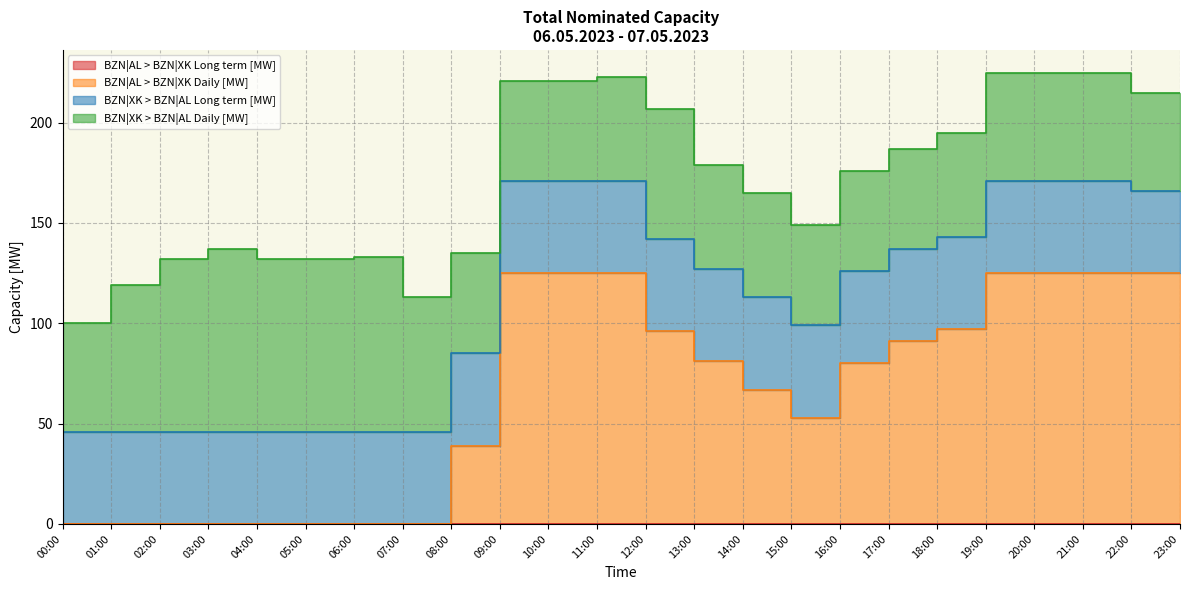

What is the value of the BZN|XK > BZN|AL Daily [MW] point at the 1st from the left?

54